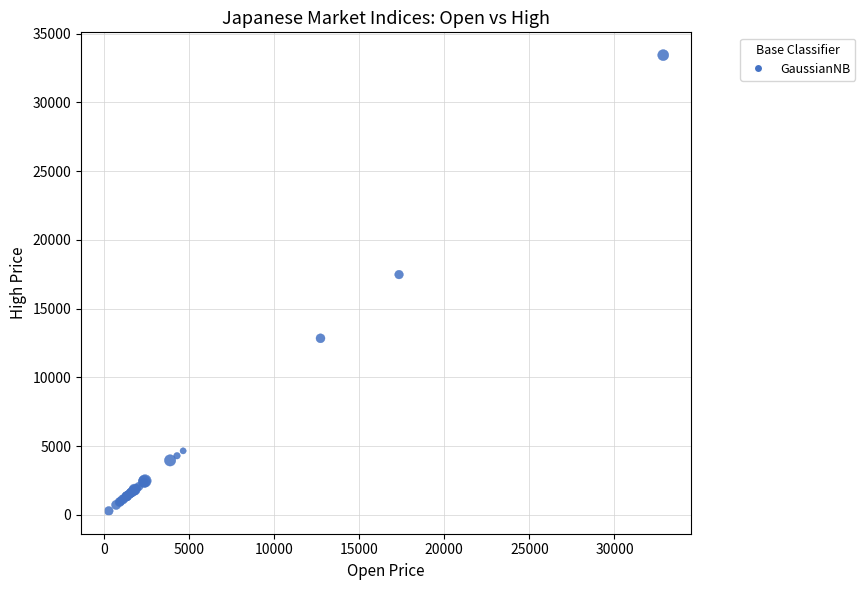

What Y value in the scatter plot is closest to 16857?

17471.9